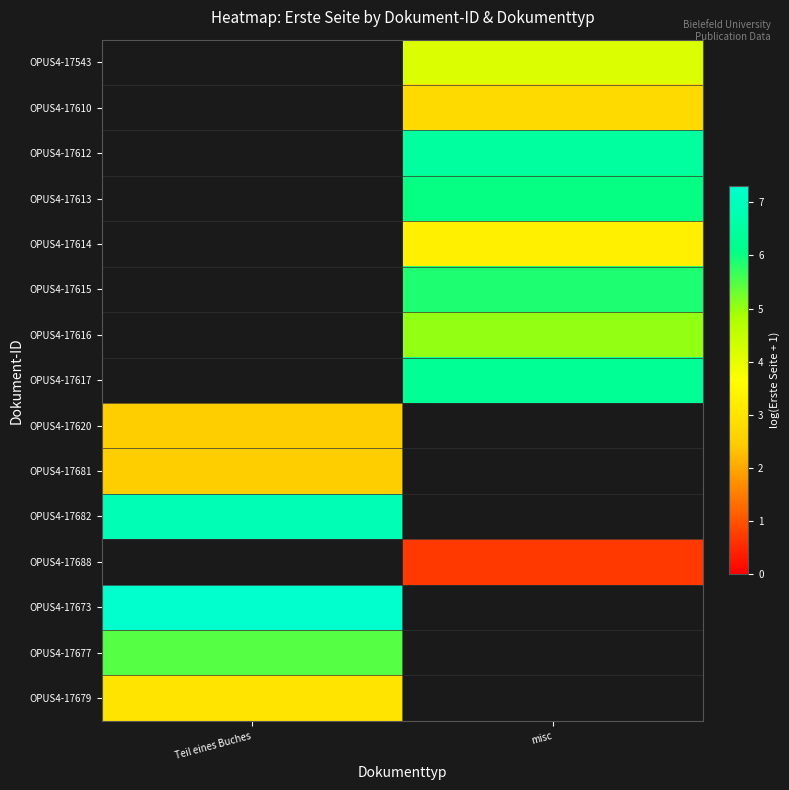

True or false: row_2 has a value of 6.5 at misc.

True